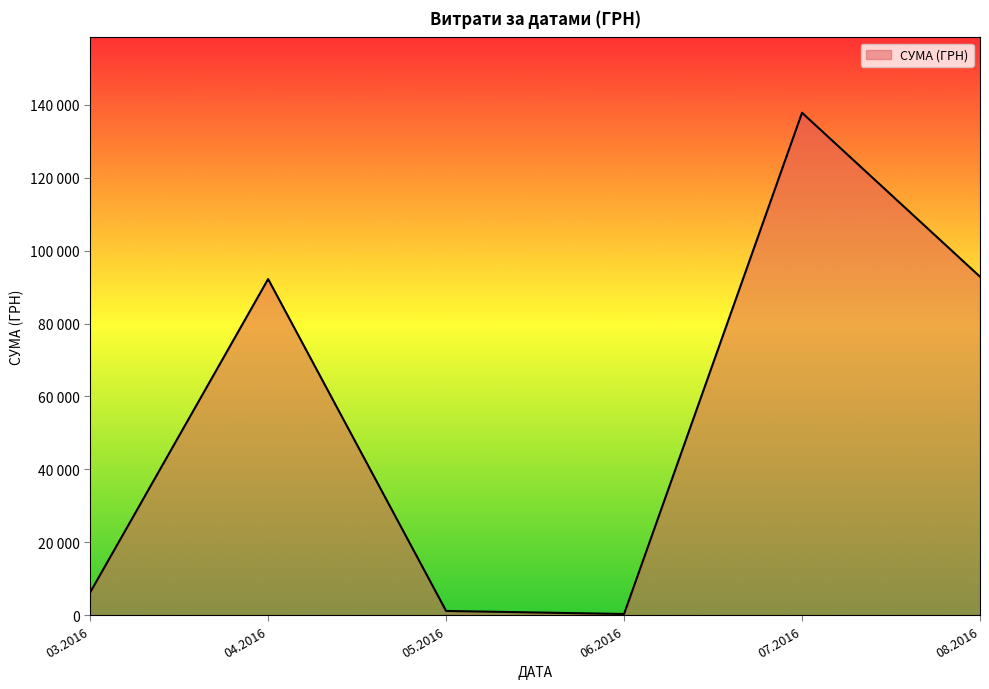

Is this an area chart (filled region under the line)?

Yes